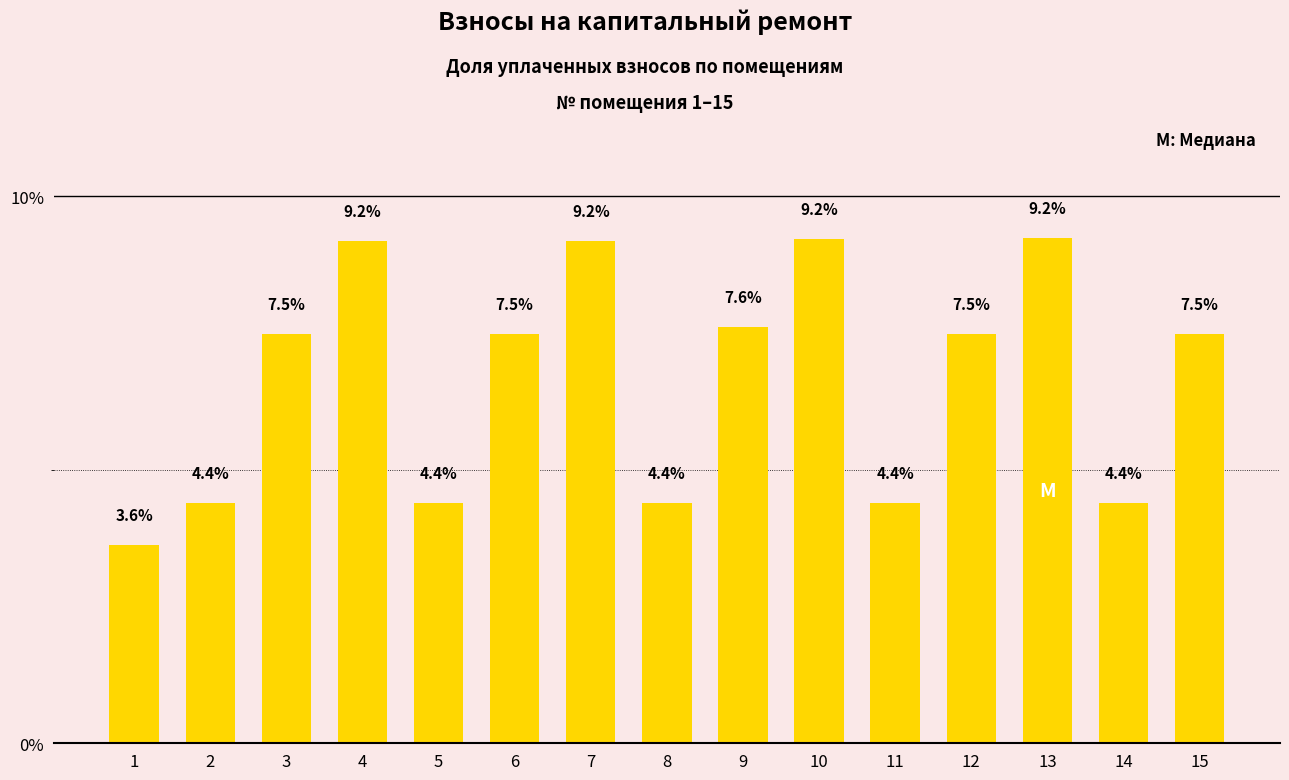

Does the chart contain any negative values?

No